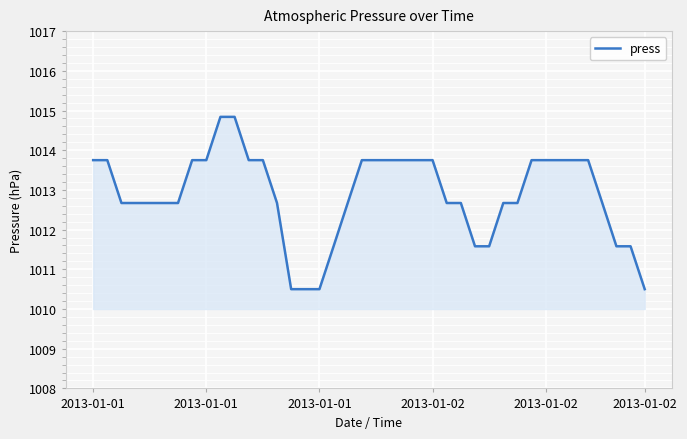

What is the greatest value displayed?

1014.8